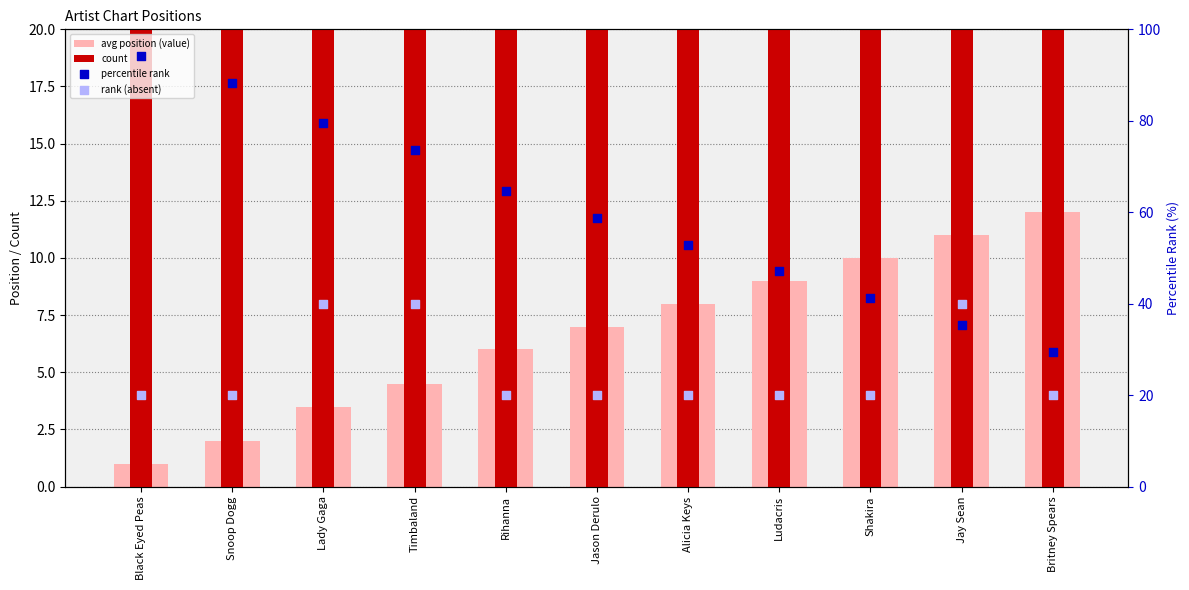

What is the total value across all series at Britney Spears?

91.4